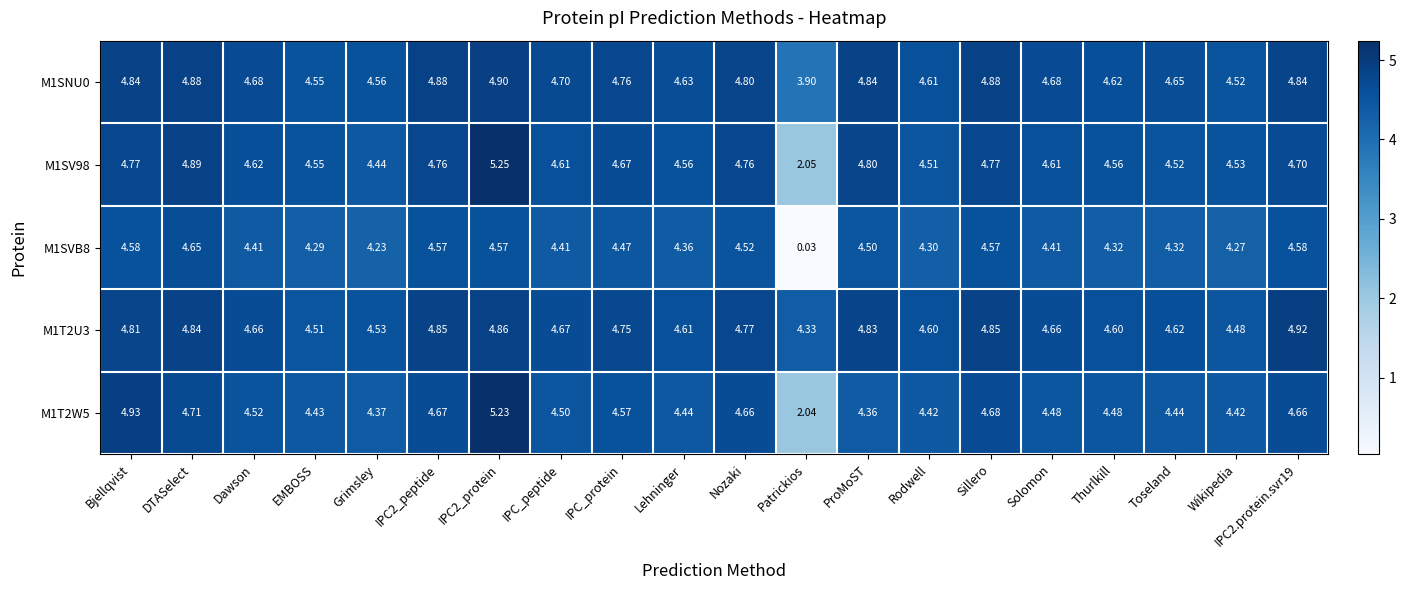

Is the value of M1SV98 at IPC_peptide greater than the value of M1SNU0 at Thurlkill?

No